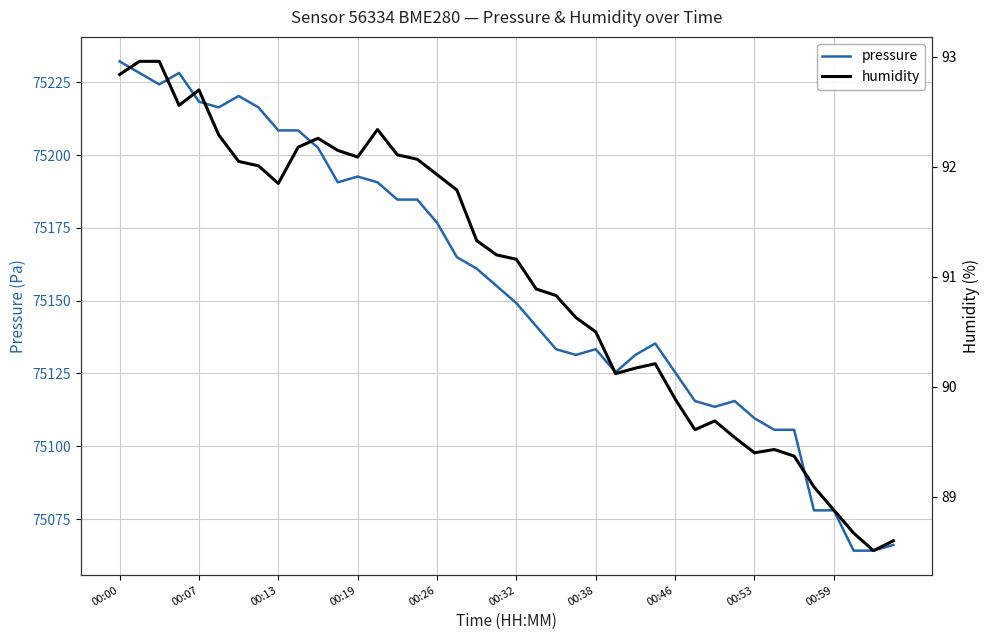

How many distinct data groups are displayed?

2